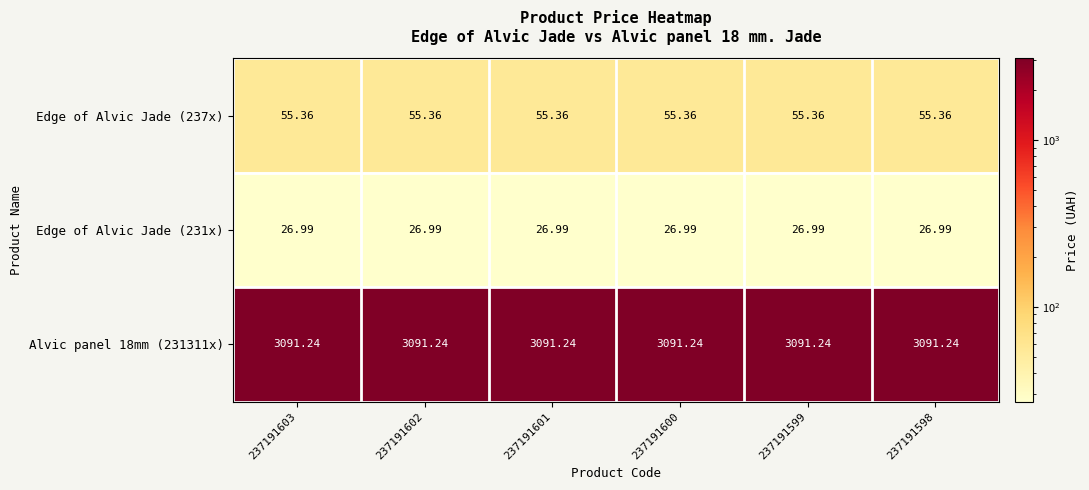

Is the value of Alvic panel 18mm (231311x) at 237191602 greater than the value of Edge of Alvic Jade (237x) at 237191603?

Yes